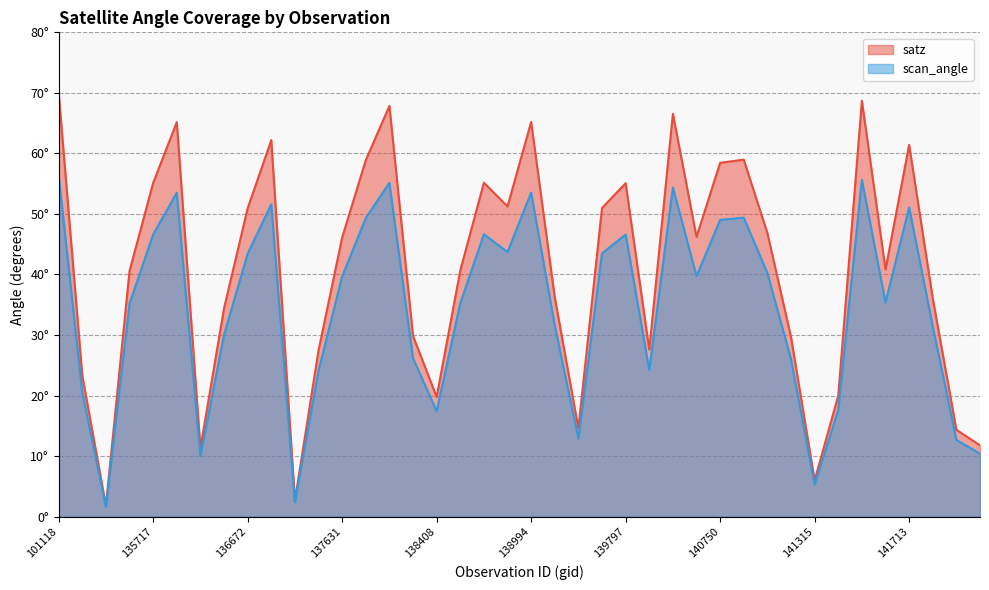

Is it true that scan_angle equals 57.4 at 136672?

False